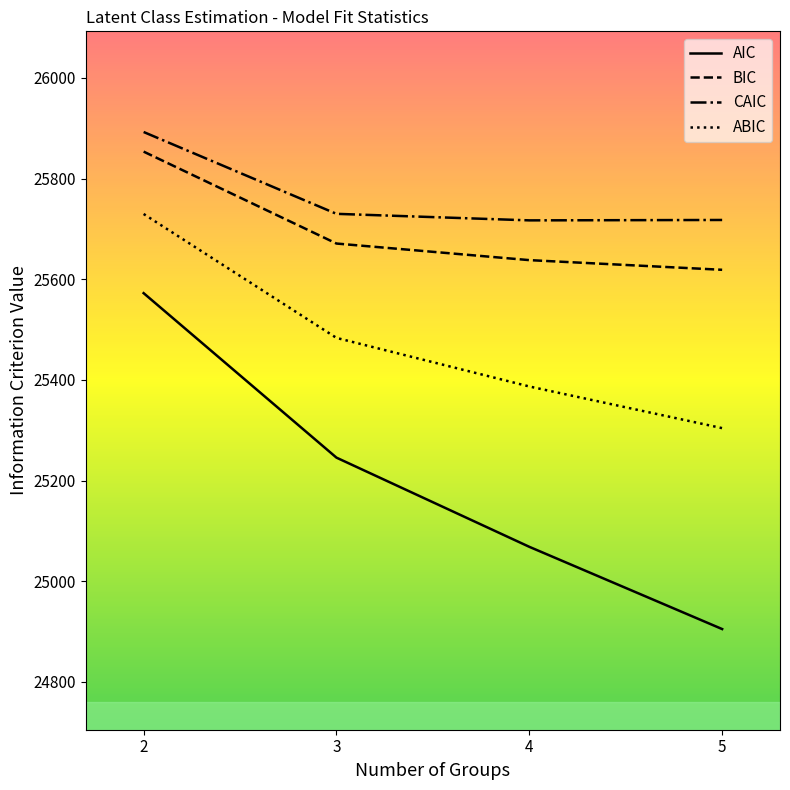

Rank the series at 4 from highest to lowest value.

CAIC, BIC, ABIC, AIC